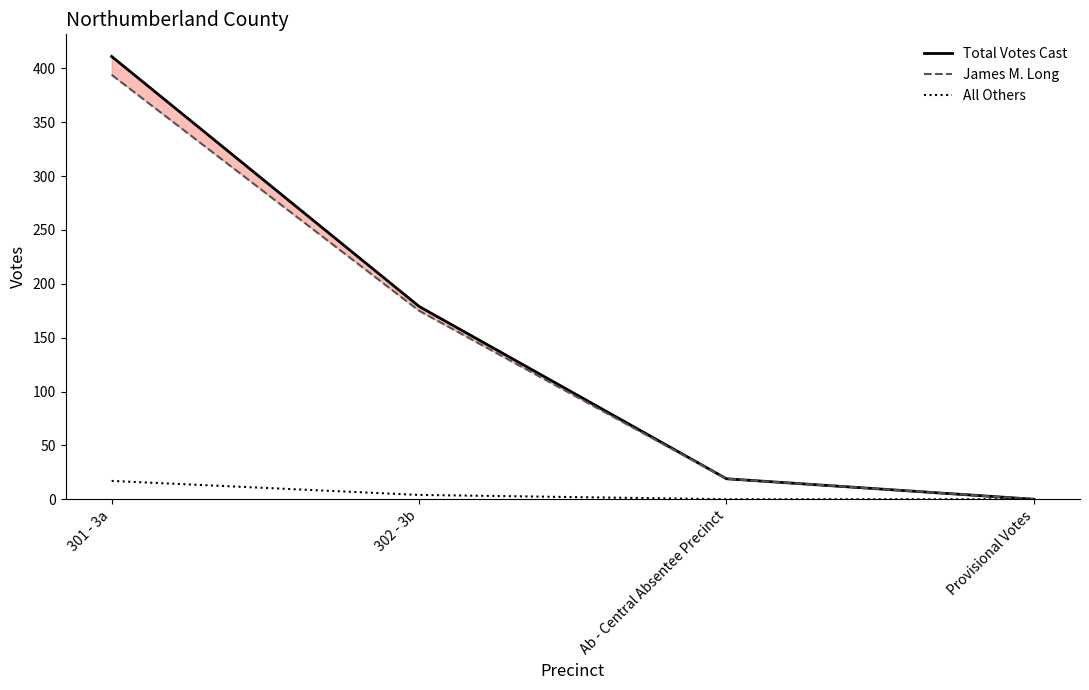

Which category has the highest value in the James M. Long series?

301 - 3a